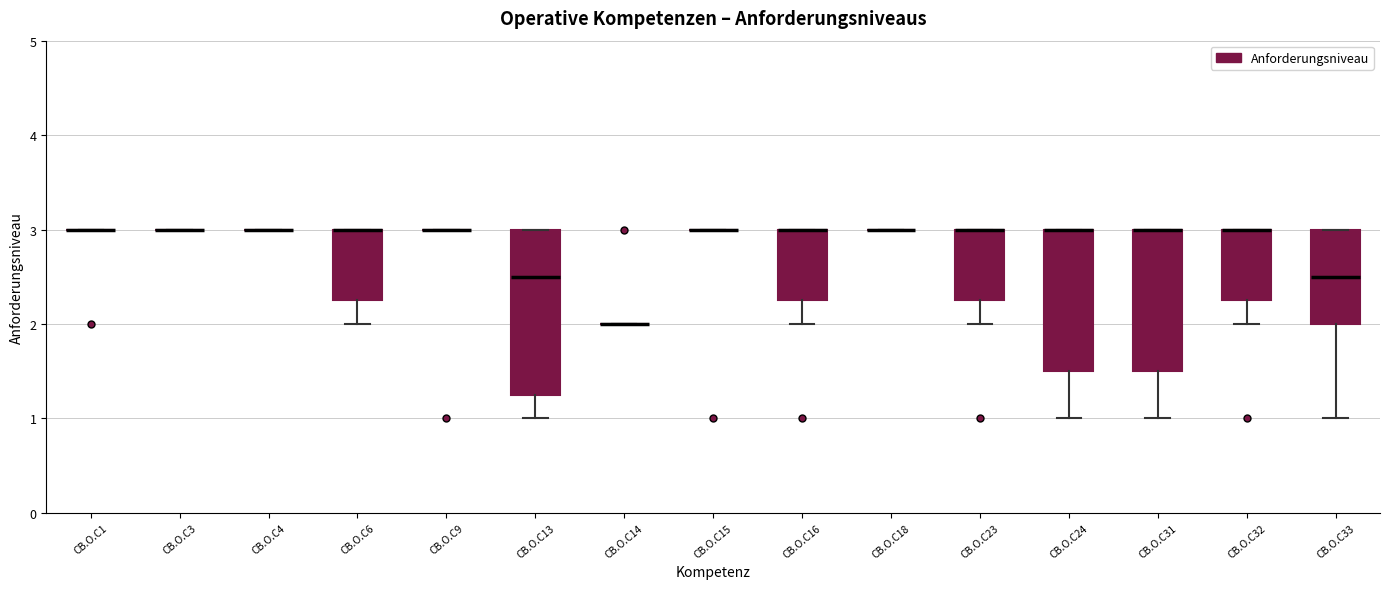

Which box is the tallest, from its lower edge to its upper edge?

CB.O.C13